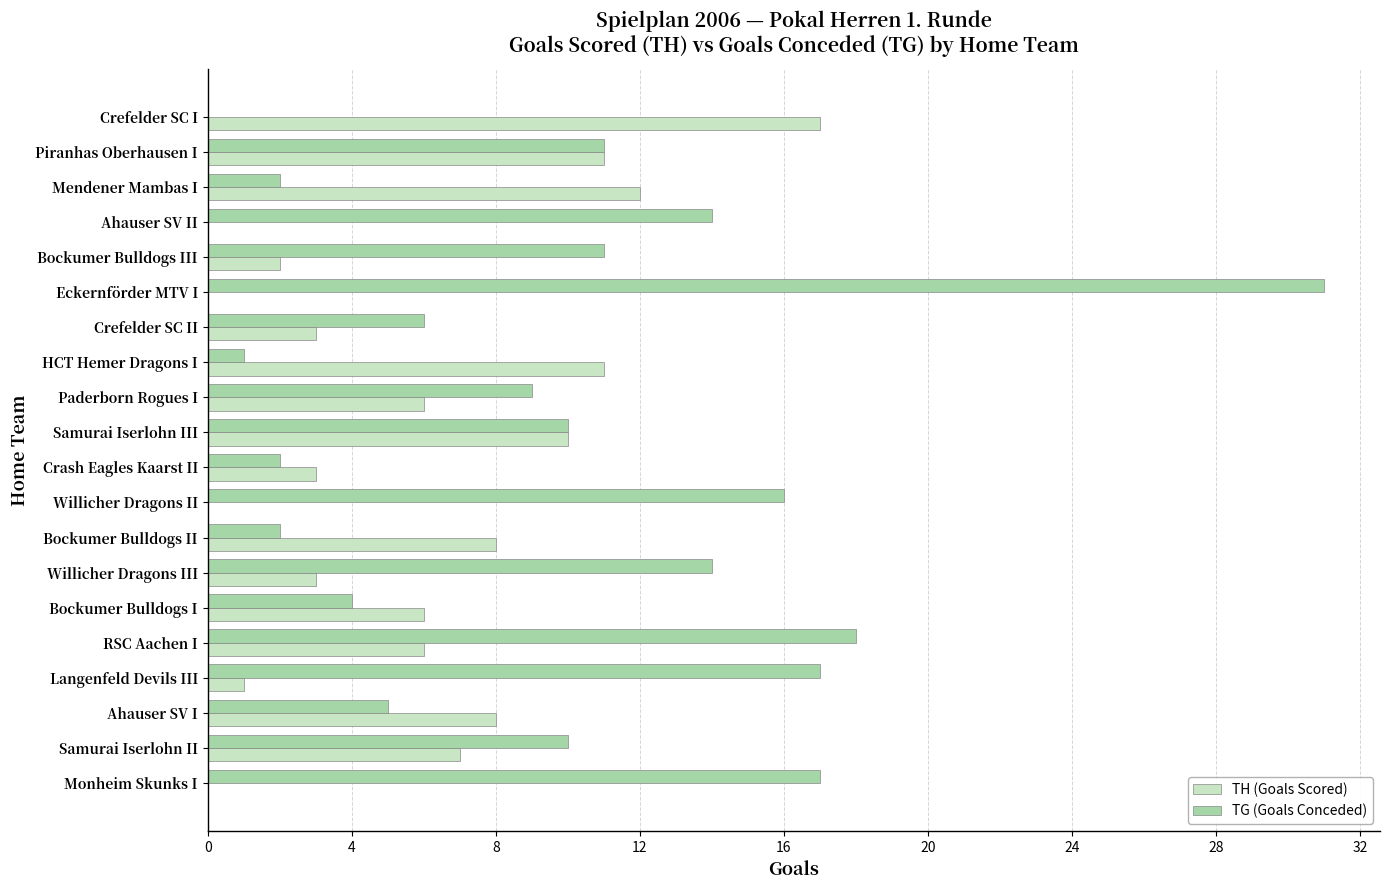

What is the maximum value for TH (Goals Scored)?

17